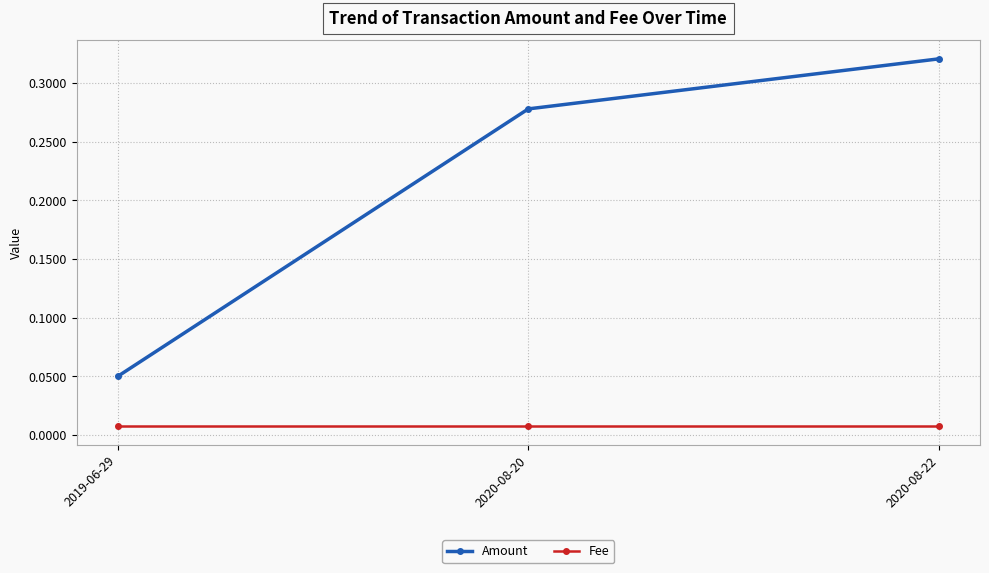

Which category has the highest value across all series?

2020-08-22